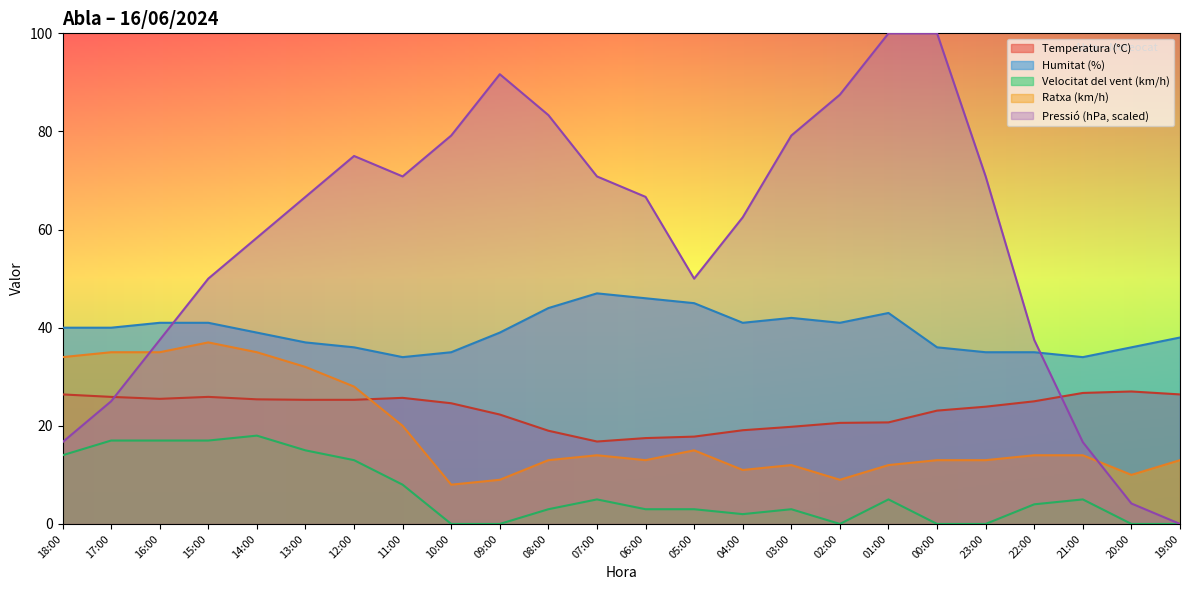

At how many categories does at least one series exceed 50?

15